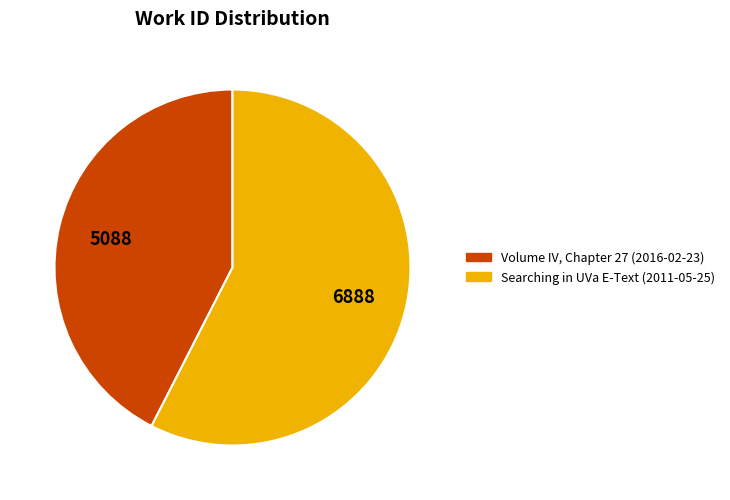

The Volume IV, Chapter 27 (2016-02-23) slice represents 42% of the pie. True or false?

True